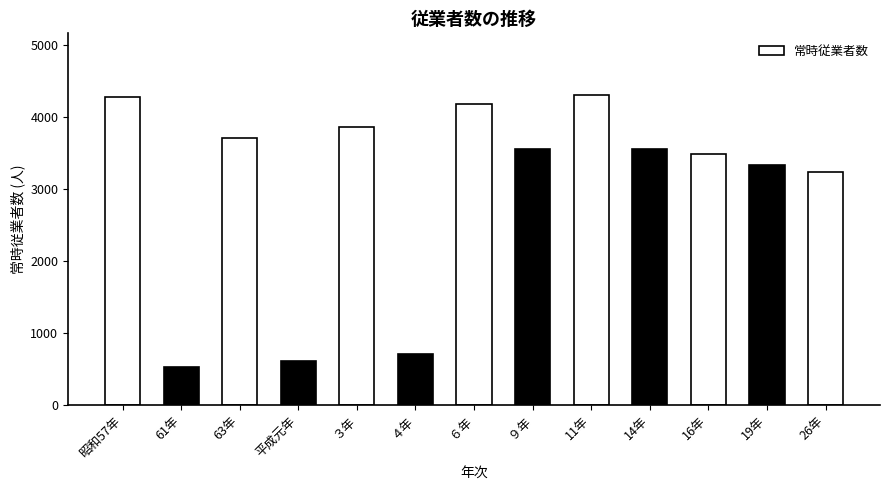

Does the chart contain any negative values?

No